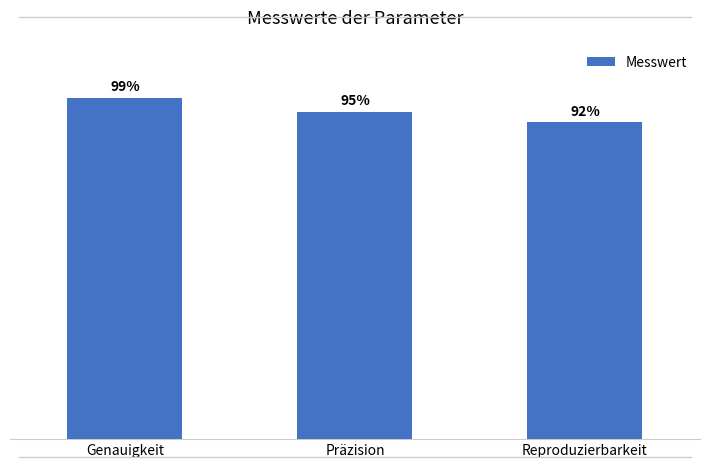

At which label is the value closest to 95?

Präzision